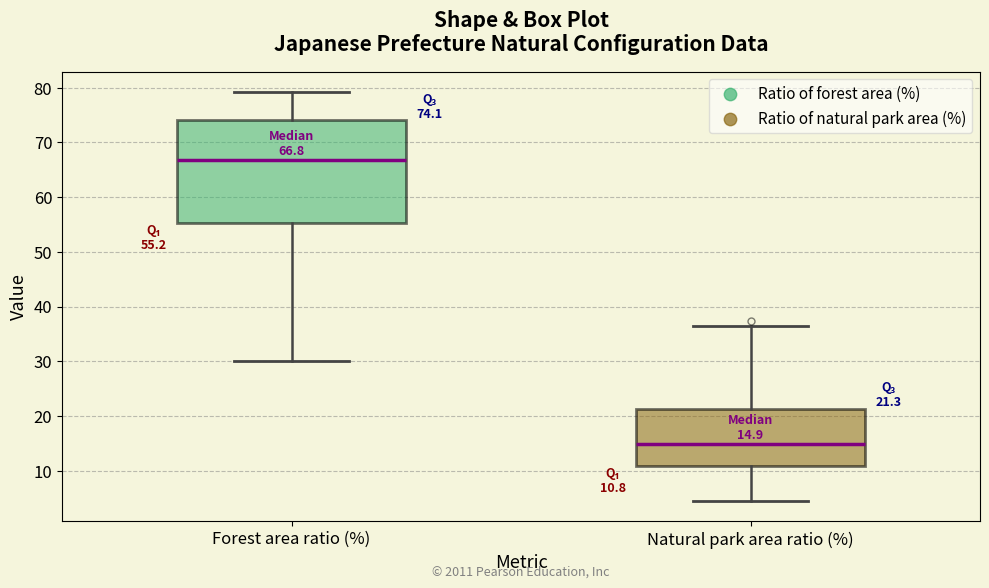

Which box's median line is the highest?

Forest area ratio (%)